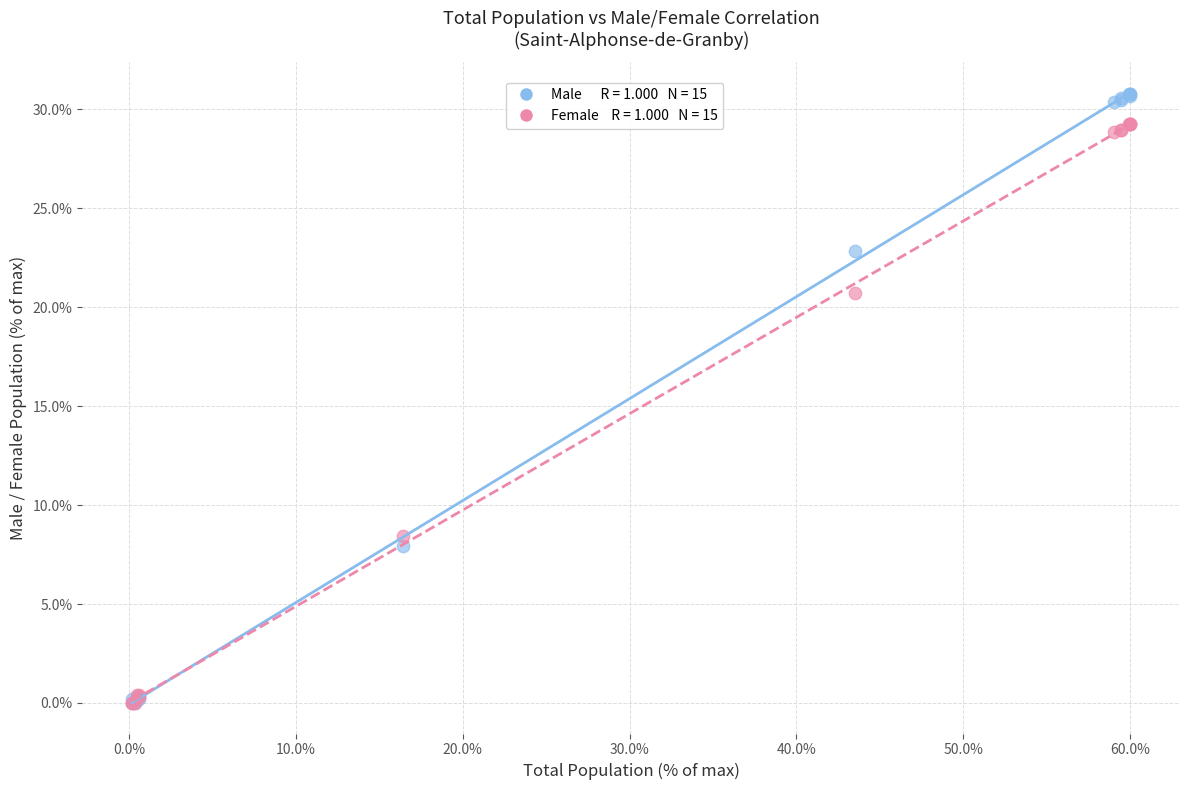

Across all series, what Y value is closest to 15?

20.7